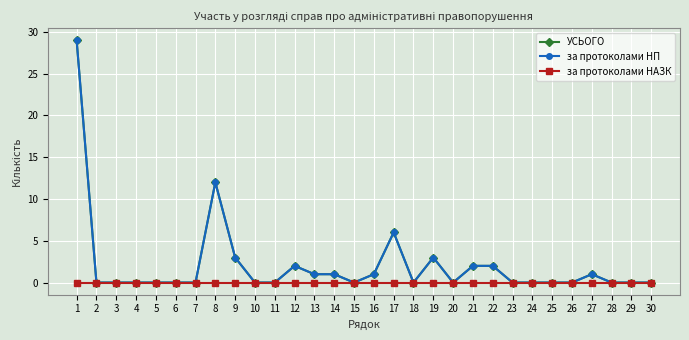

Does the chart have visible grid lines?

Yes